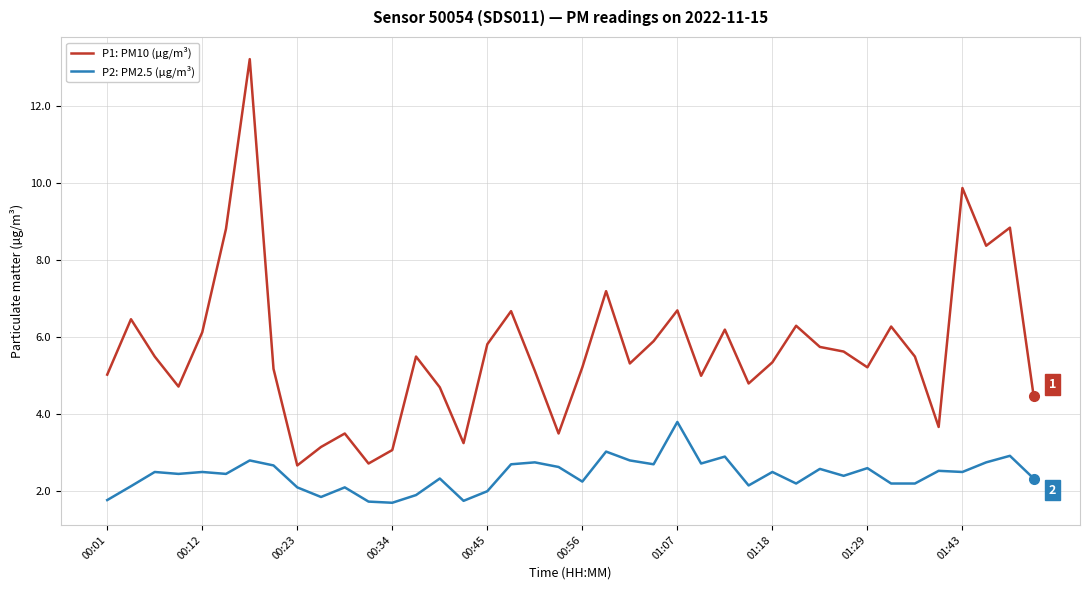

Is this an area chart (filled region under the line)?

No